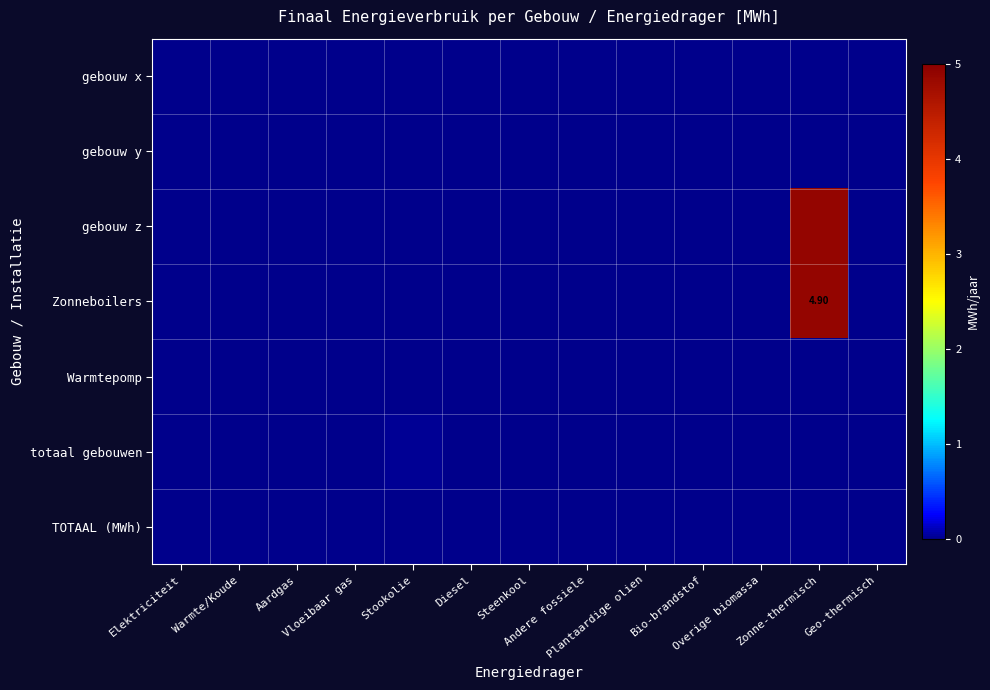

Is it true that TOTAAL (MWh) equals 0.0 at Geo-thermisch?

True